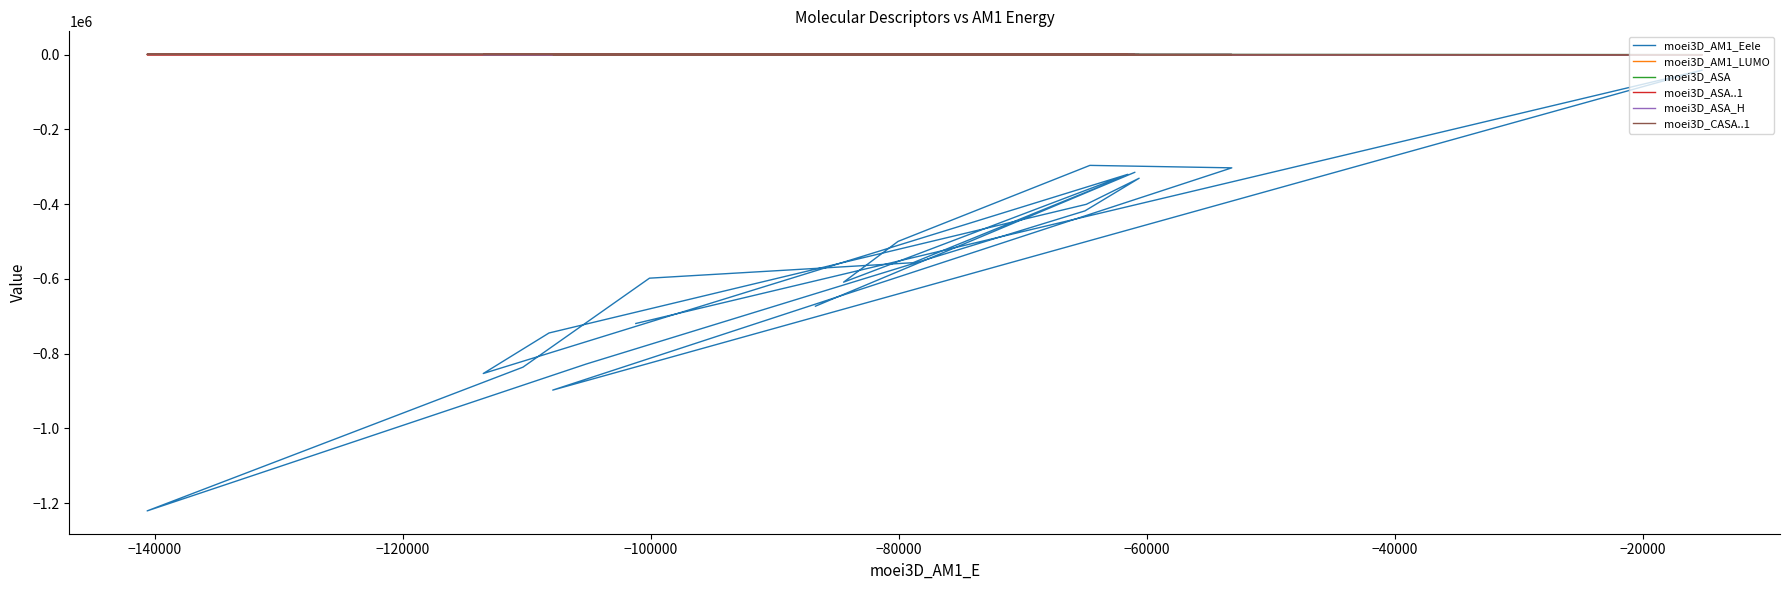

True or false: moei3D_AM1_Eele has more than 2 points higher than both neighbors.

True